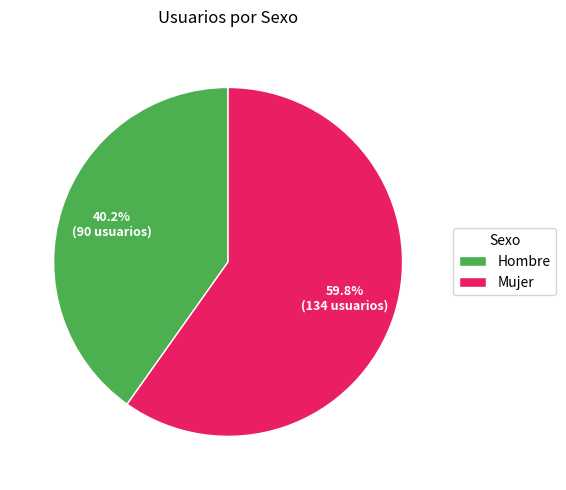

What is the total percentage of Mujer and Hombre?

100.0%